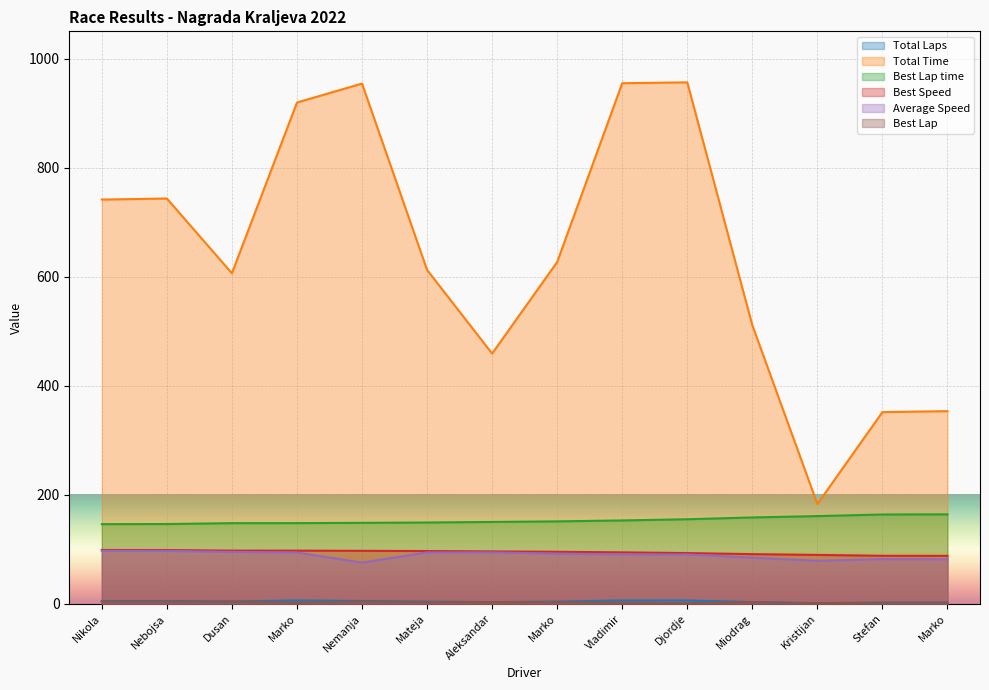

How many lines are shown in the chart?

6